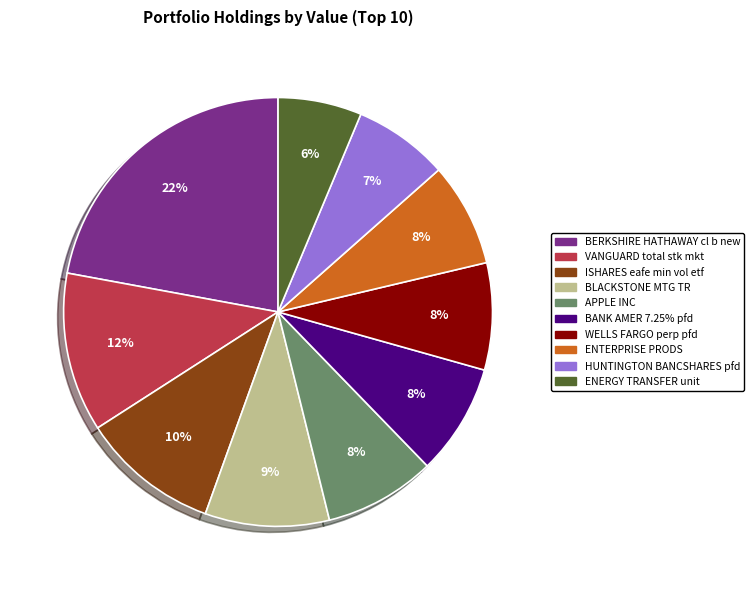

Approximately how many times larger is the value at VANGUARD total stk mkt compared to BLACKSTONE MTG TR?

1.3